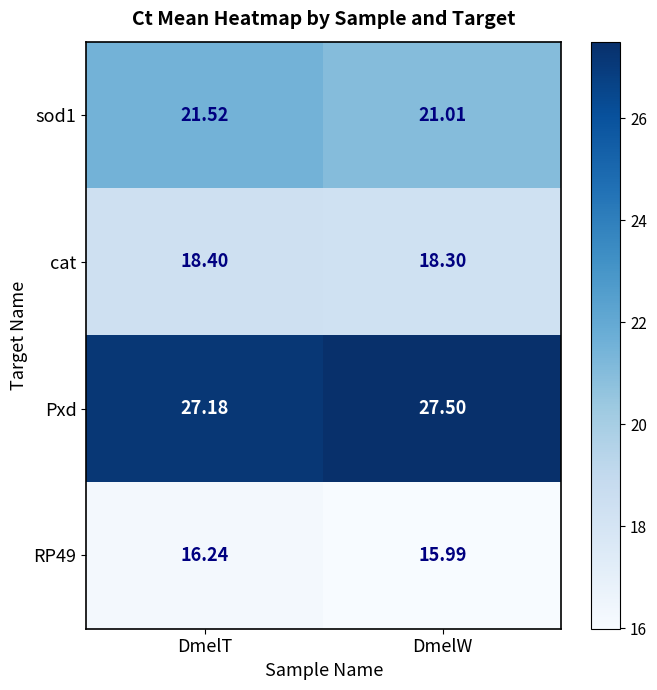

Where does the RP49 series first go above 16?

DmelT